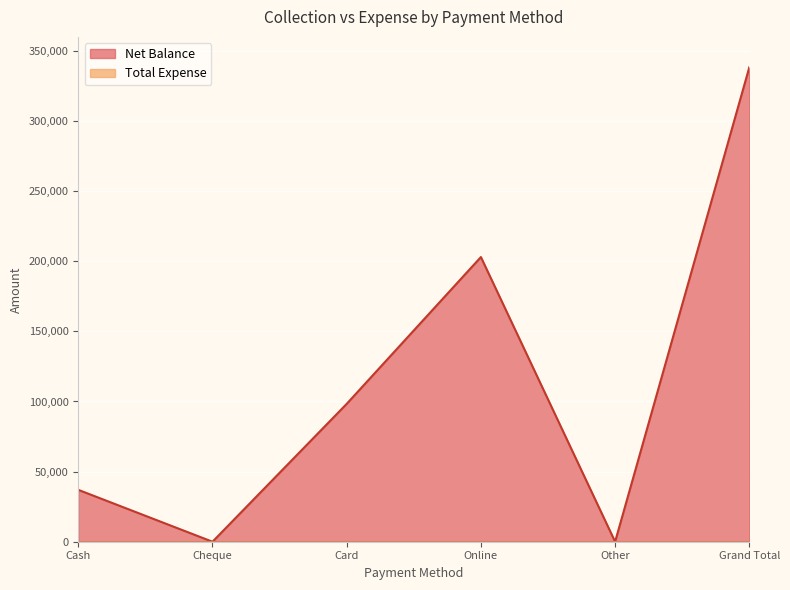

How many lines are shown in the chart?

2